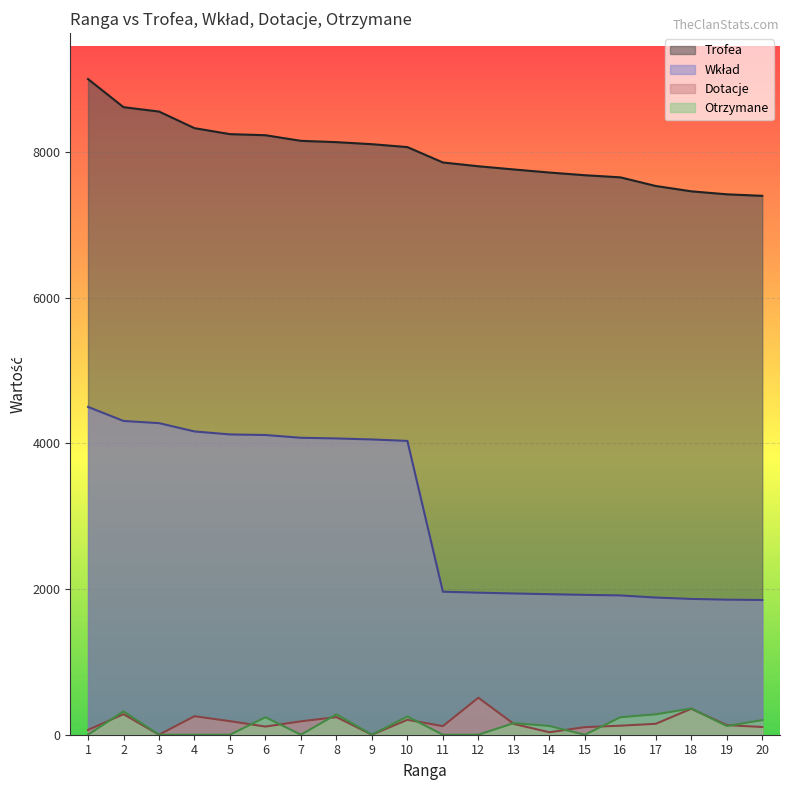

List the series in order of their peak value, highest first.

Trofea, Wkład, Dotacje, Otrzymane